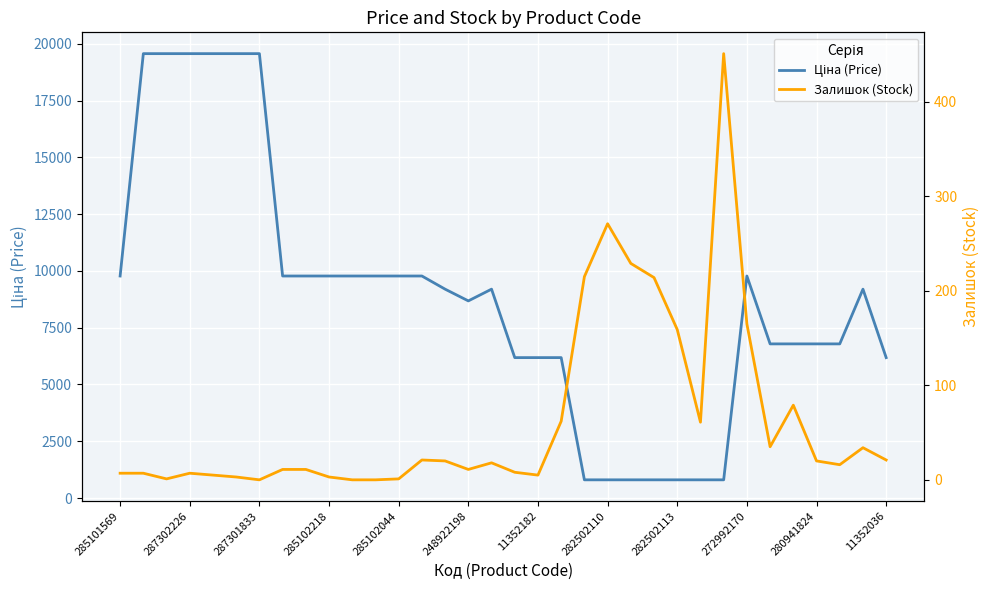

In Ціна (Price), how many points are lower than both neighbors (excluding endpoints)?

1